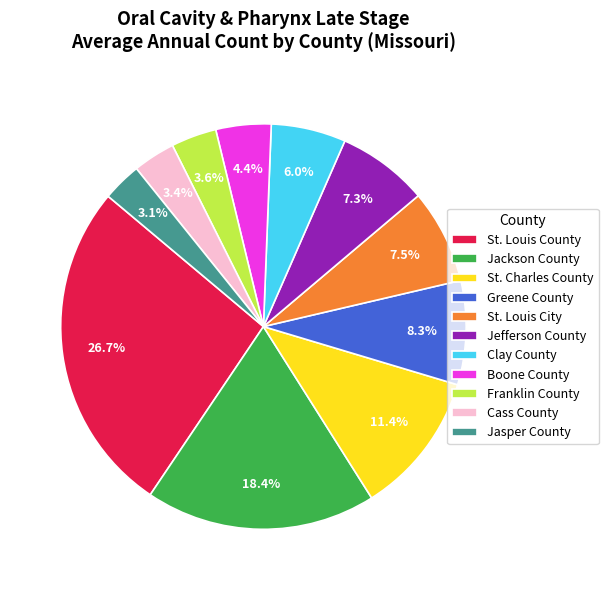

Is there any slice that represents more than half of the pie?

No